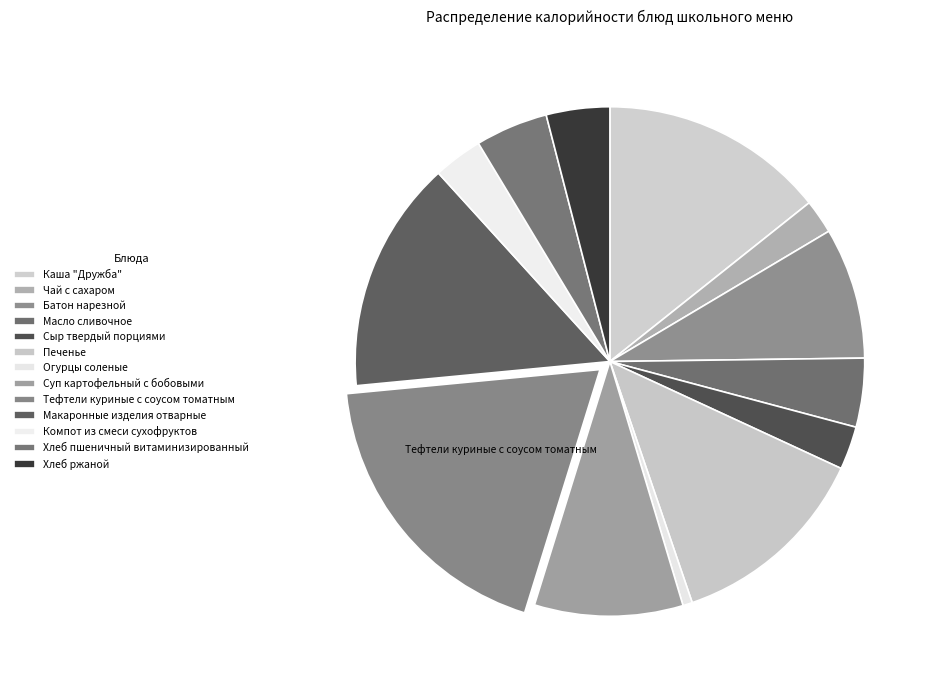

What is the largest slice in the pie chart?

Тефтели куриные с соусом томатным